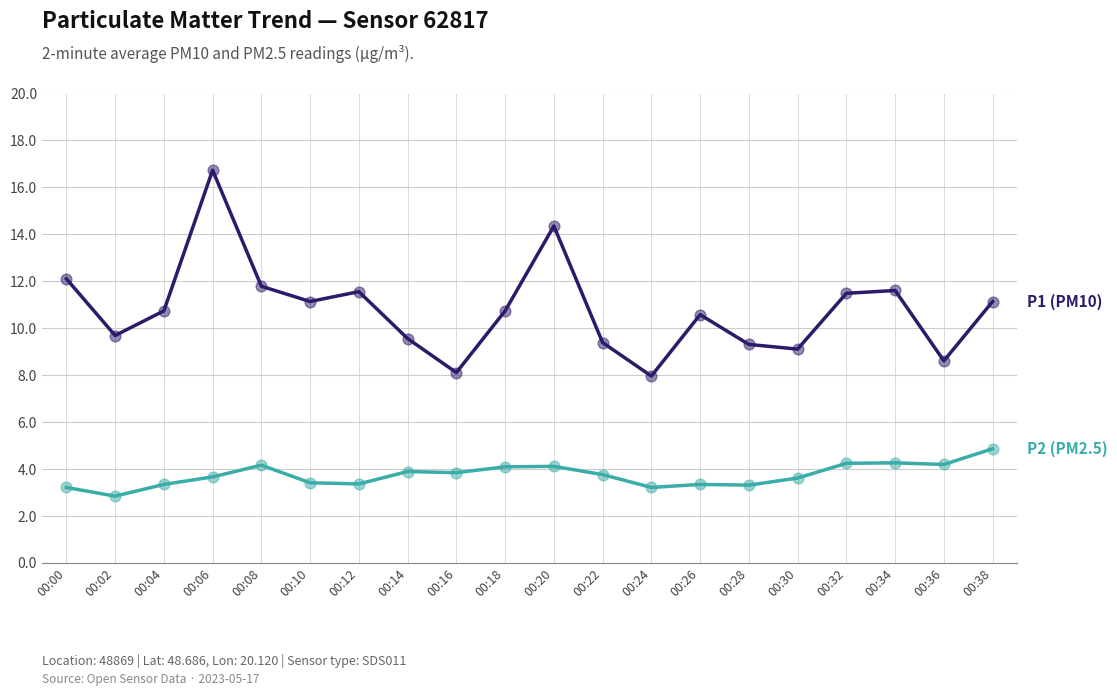

At which category is the sum across all series the highest?

00:06